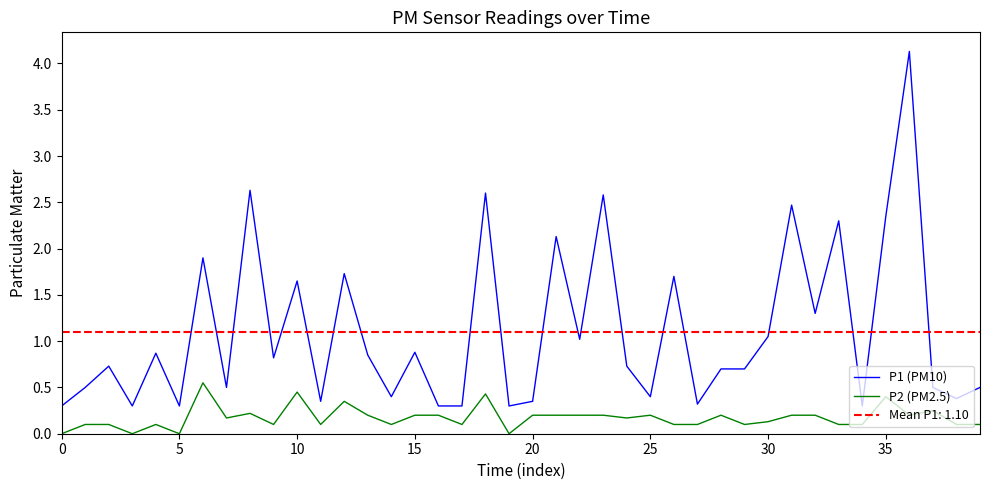

Is it true that P1 (PM10) equals 1.6 at 22?

False